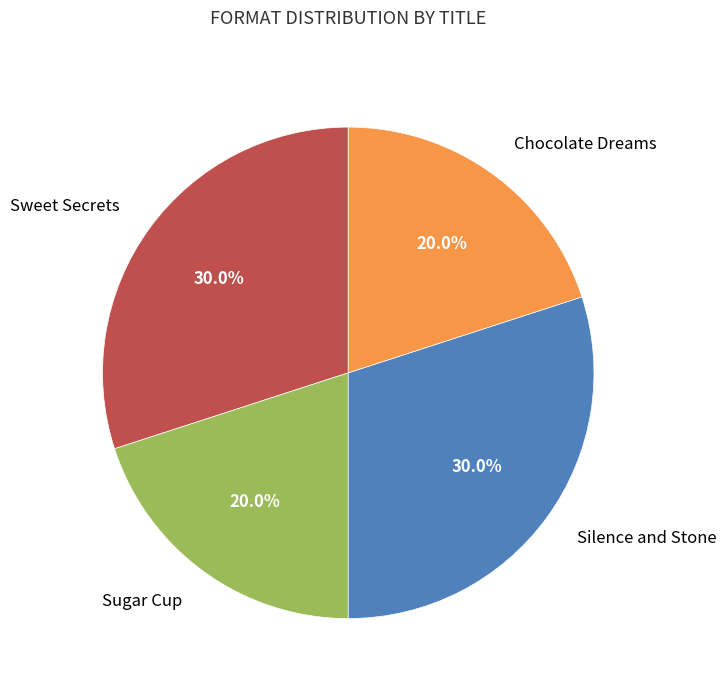

To the nearest percent, what is the difference between the largest and smallest slice percentages?

10%